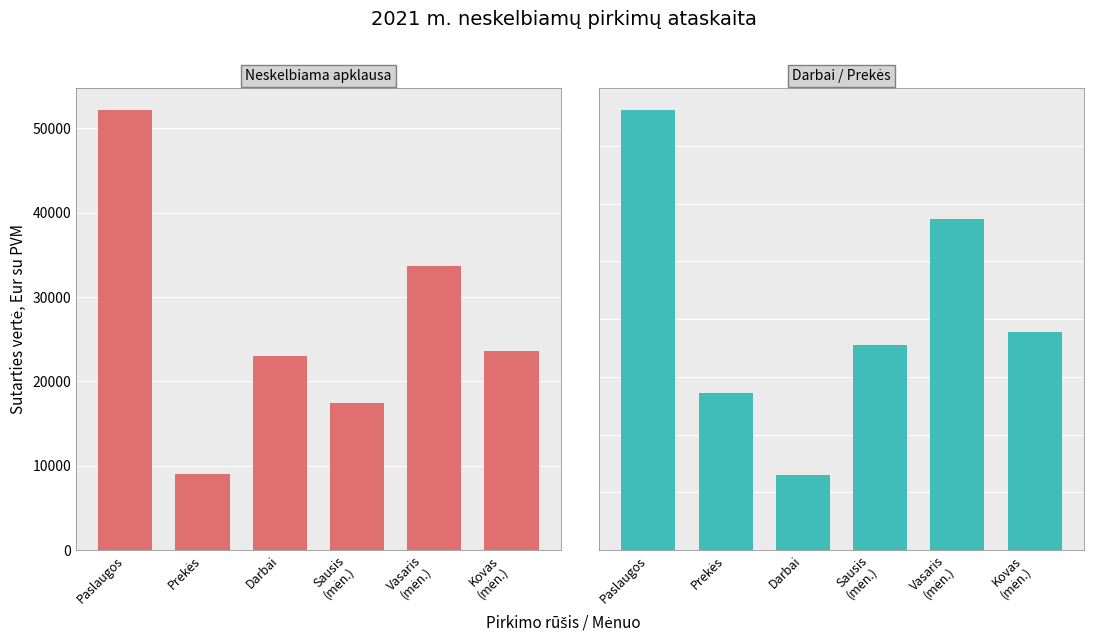

List the labels in order of Paslaugos / Prekės / Darbai value, smallest first.

Prekės, Sausis
(mėn.), Darbai, Kovas
(mėn.), Vasaris
(mėn.), Paslaugos